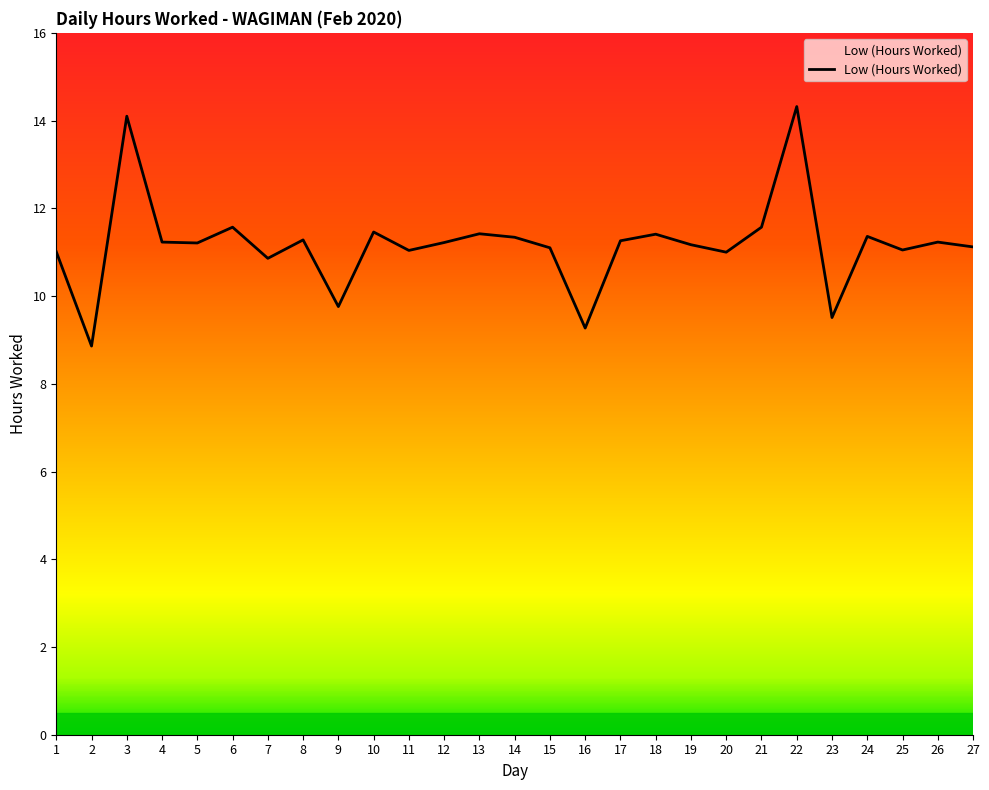

What value does the data have at 24?

11.4